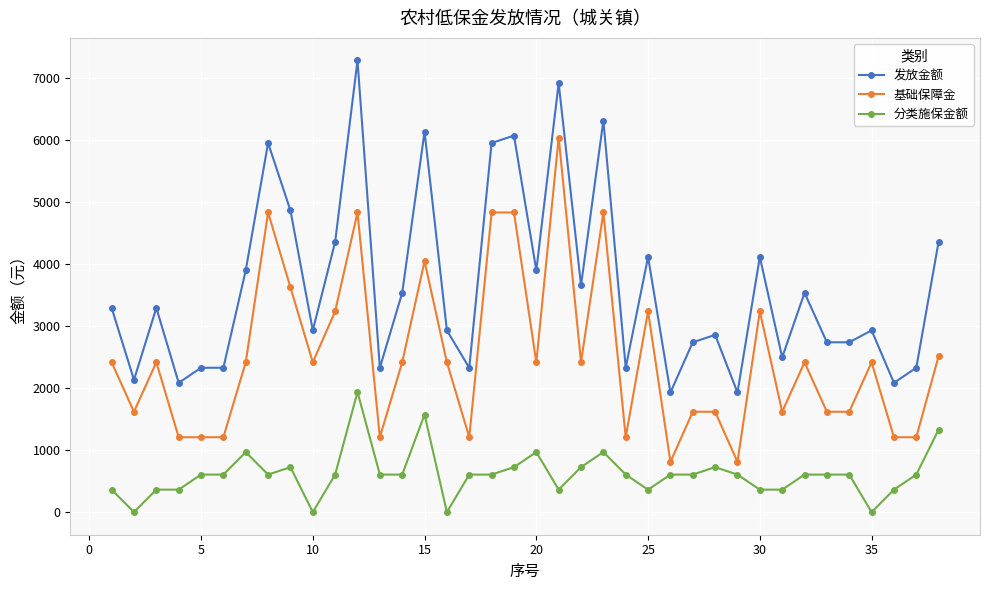

What is the minimum value for 发放金额?

1931